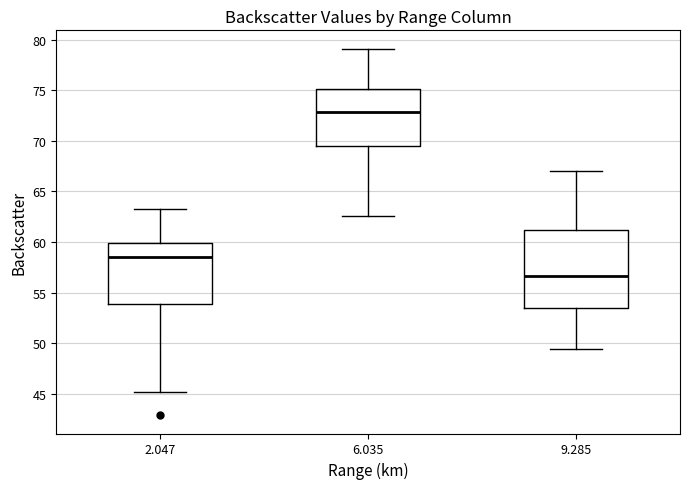

Where does the upper whisker of the box at x = 9.285 end on the y-axis? The values are not printed on the chart, so give them approximately, as read against the axis.

67.0